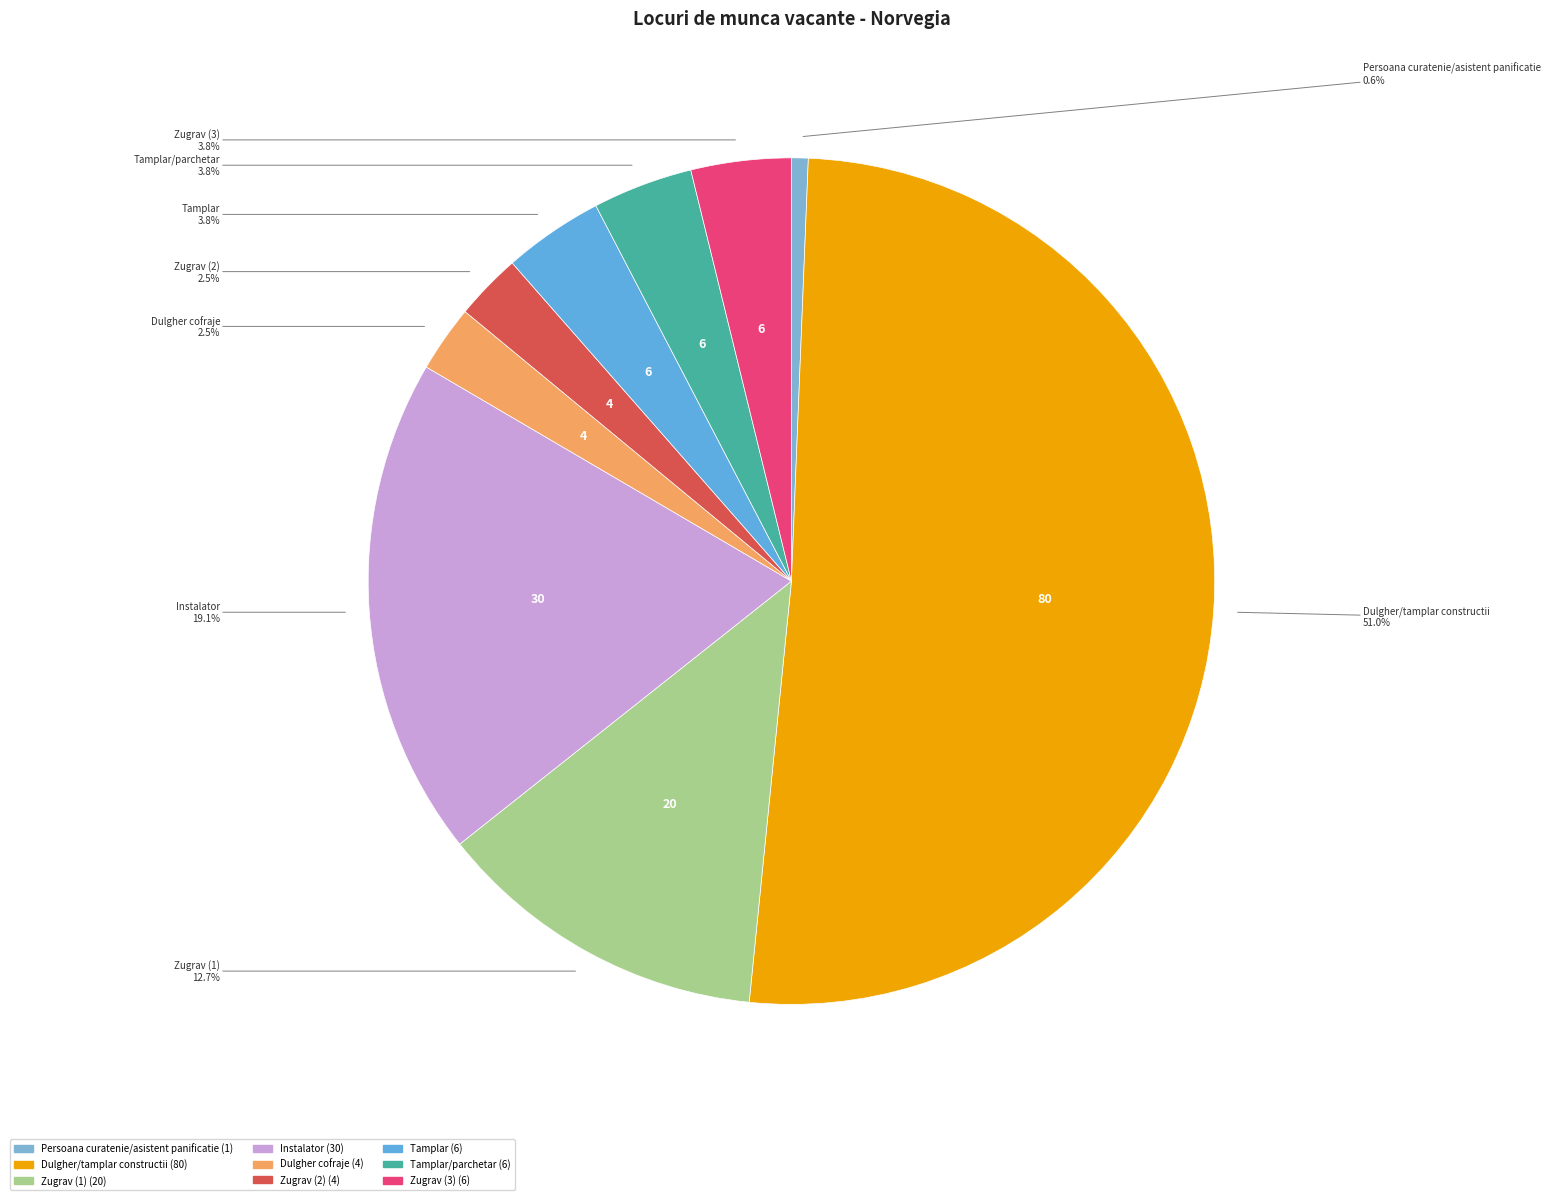

How many segments does this pie chart have?

9